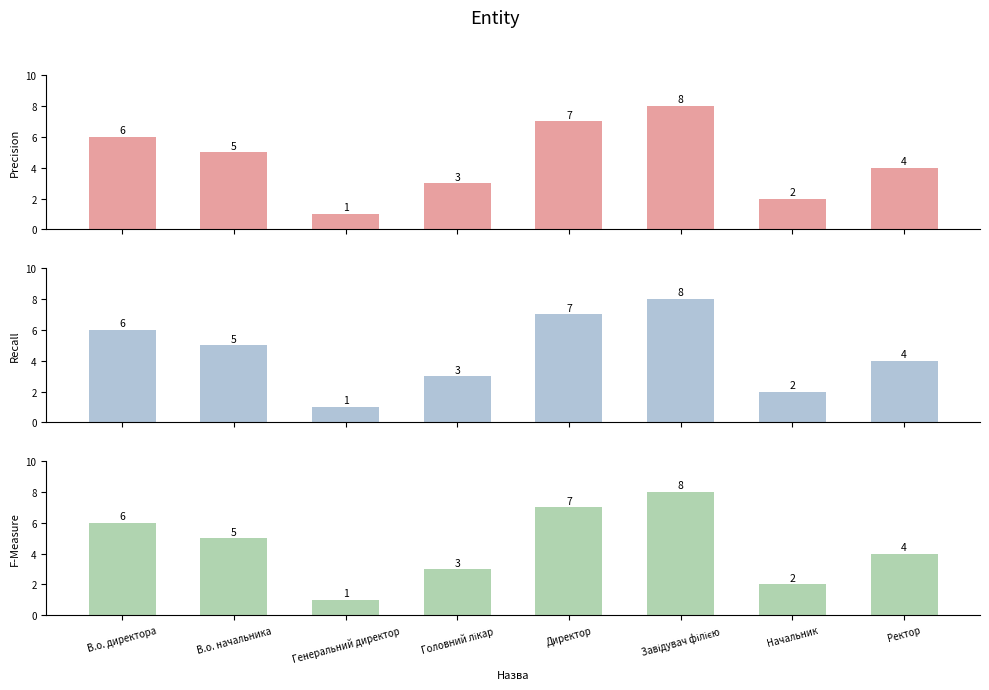

What position from the right is Директор?

4